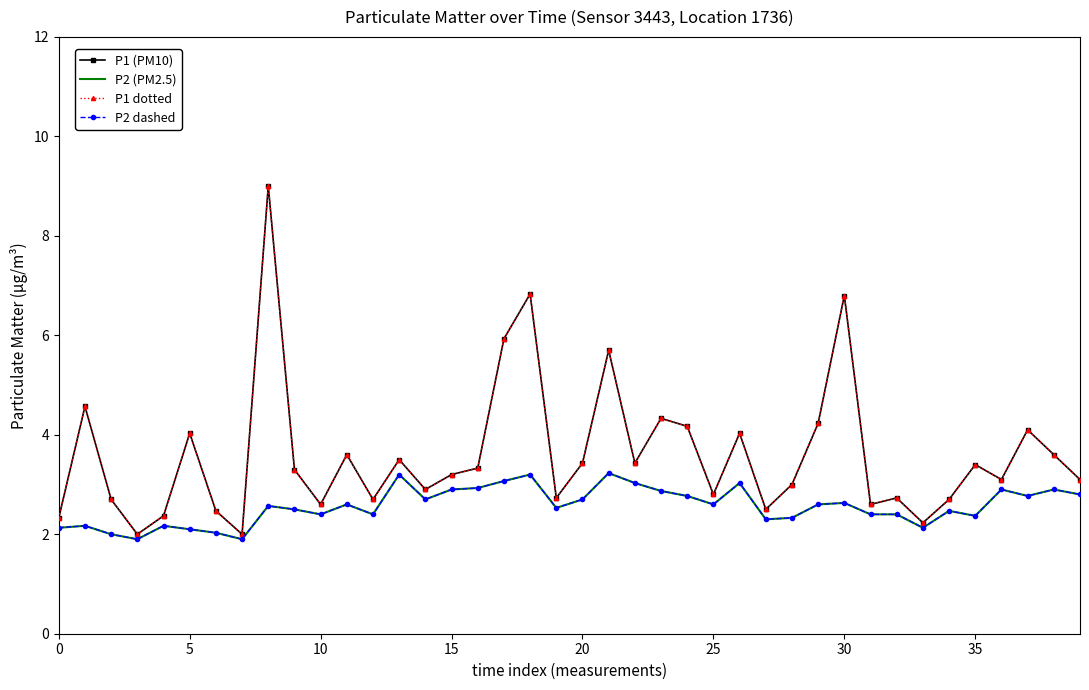

Rank the series by their maximum value, from lowest to highest.

P2 (PM2.5), P2 dashed, P1 (PM10), P1 dotted